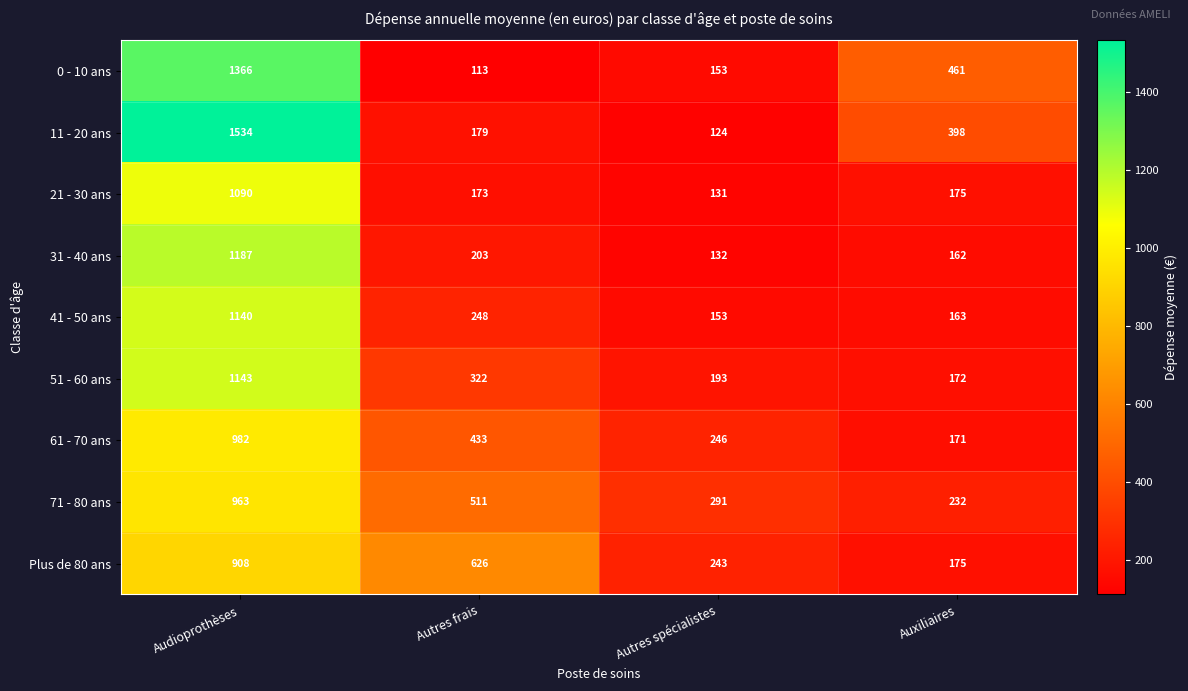

Is the value of 61 - 70 ans at Auxiliaires greater than the value of 0 - 10 ans at Autres spécialistes?

Yes